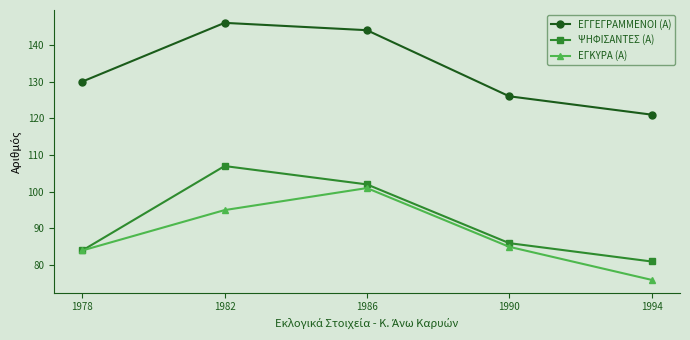

True or false: ΕΓΓΕΓΡΑΜΜΕΝΟΙ (Α) and ΕΓΚΥΡΑ (Α) intersect in this chart.

False